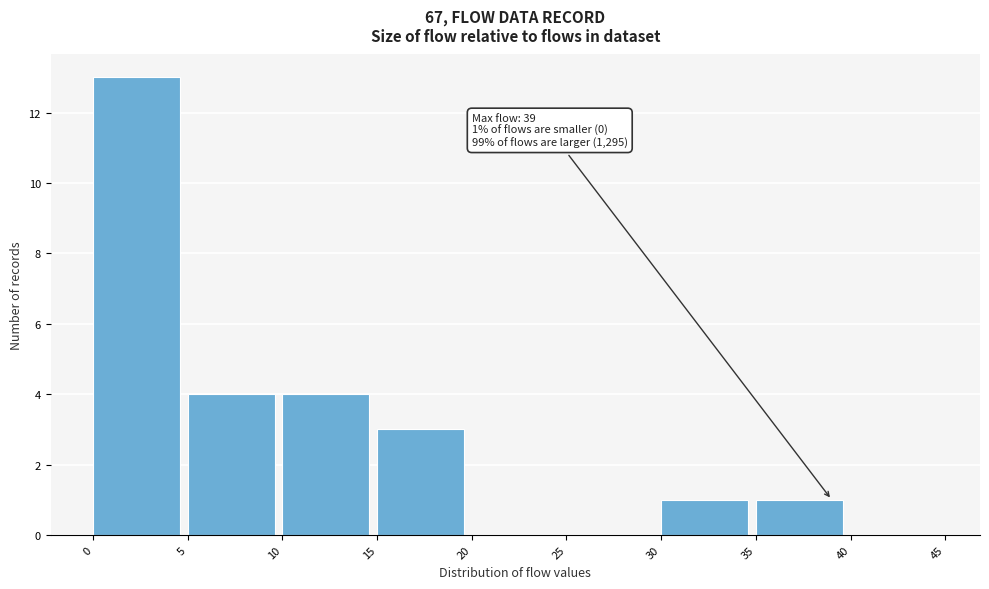

Over which range of the x-axis is the bar tallest?

0 to 5